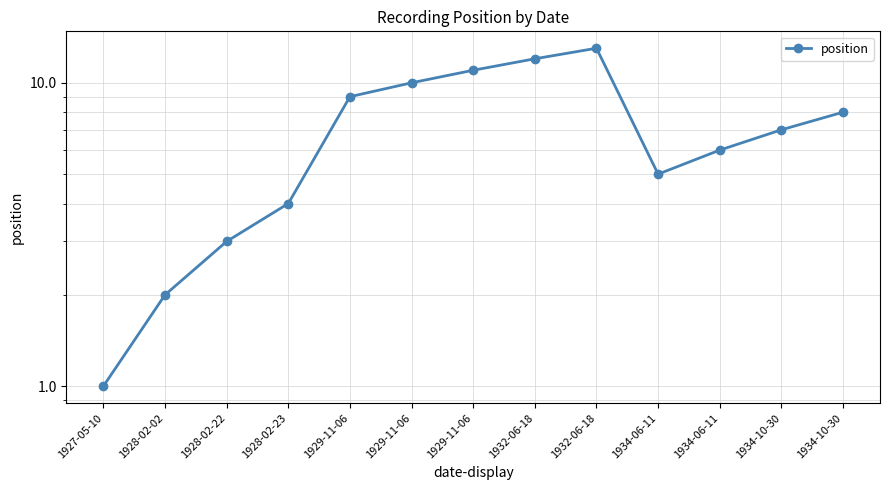

How many data points are less than 7?

6